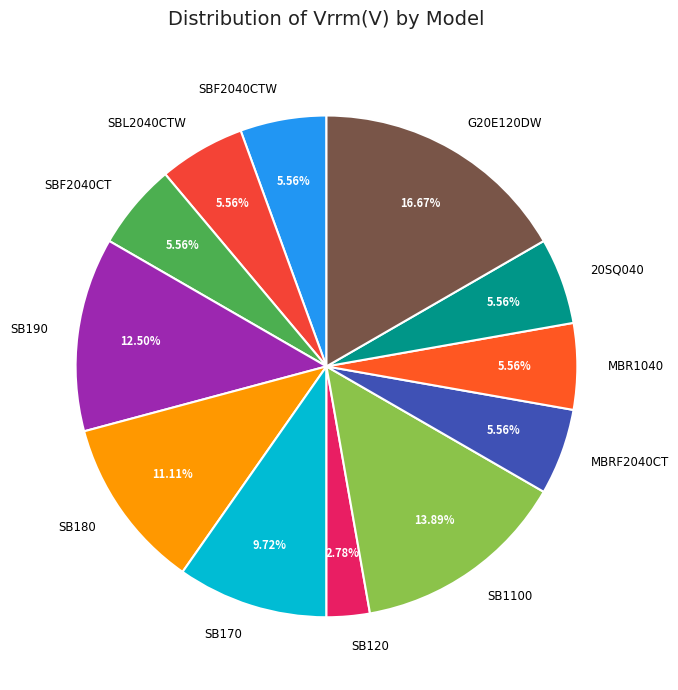

Combined, what portion of the pie is SBF2040CTW and 20SQ040?

11.1%